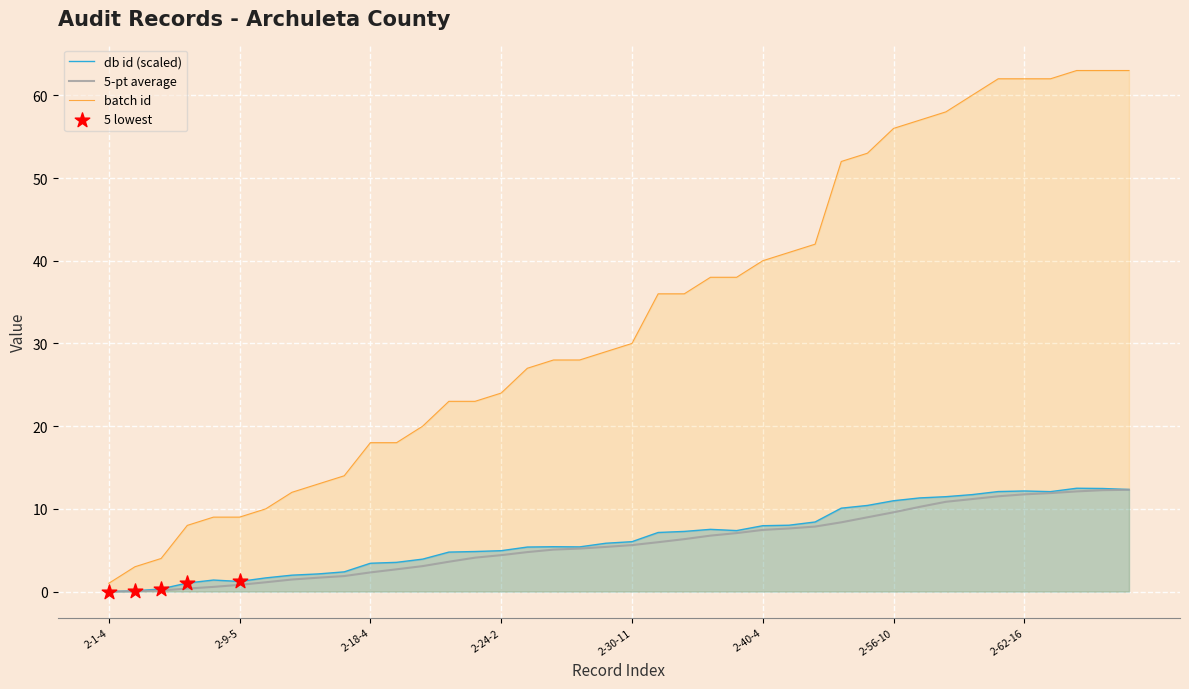

At how many categories does at least one series exceed 29?

20